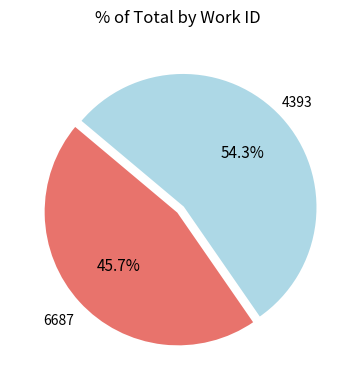

Is it true that 6687 is 33% of the pie?

False